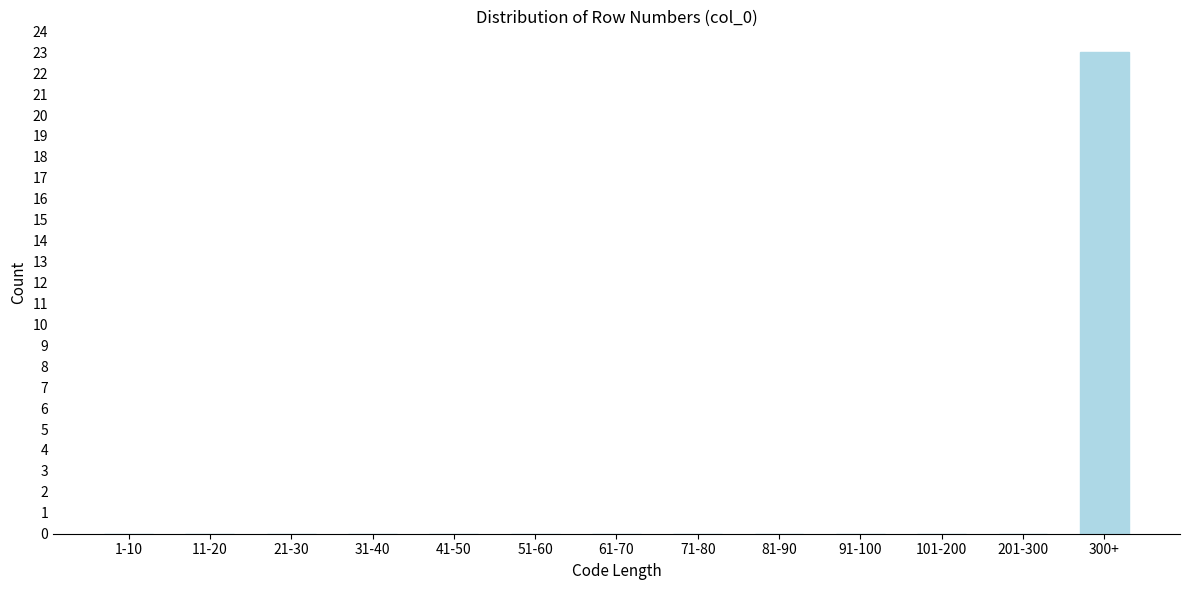

Reading right to left, list all the values displayed in this chart.

300+=23	201-300=0	101-200=0	91-100=0	81-90=0	71-80=0	61-70=0	51-60=0	41-50=0	31-40=0	21-30=0	11-20=0	1-10=0